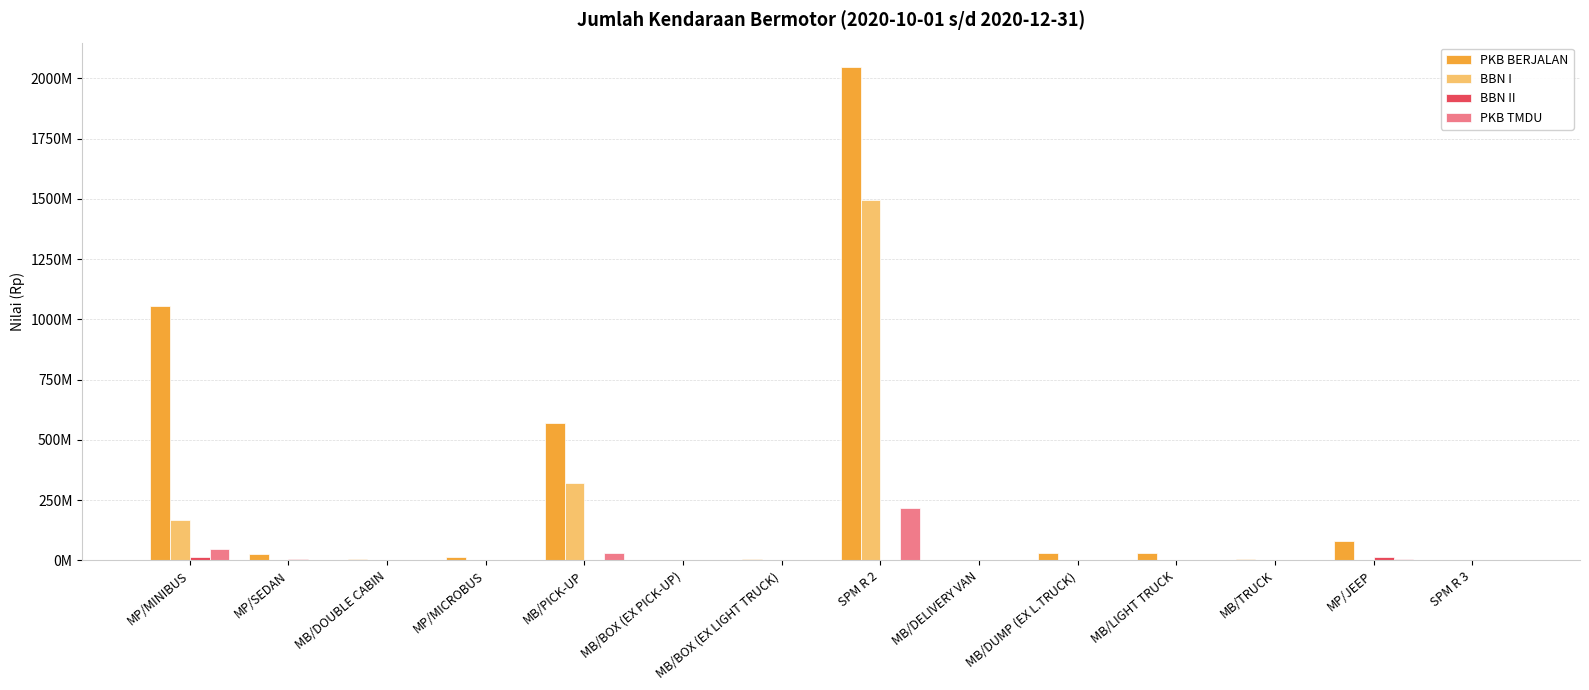

Does the chart contain stacked bars?

No